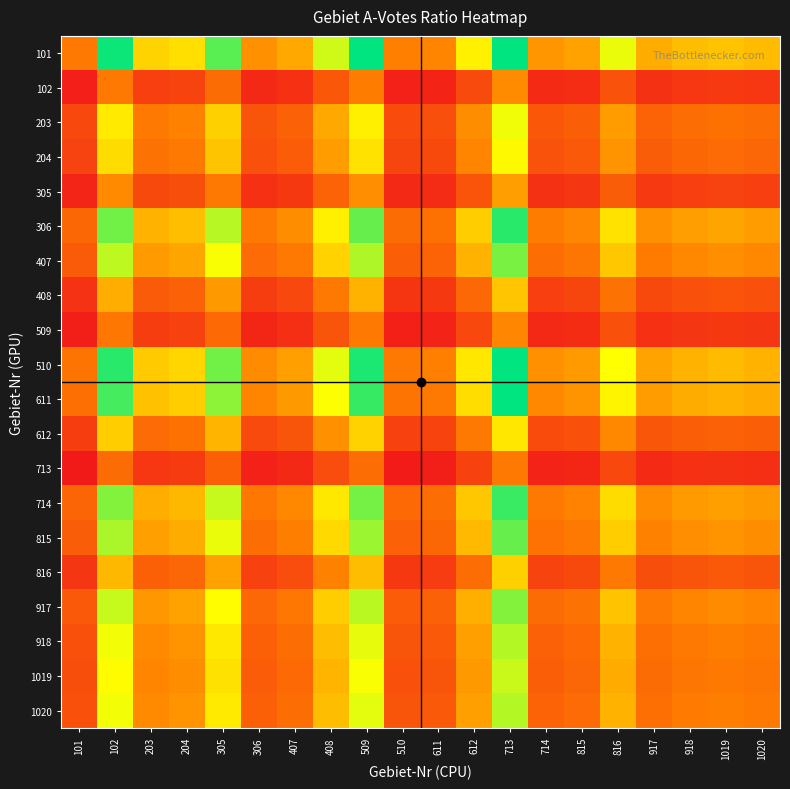

At which category does the chart reach its minimum across all series?

101